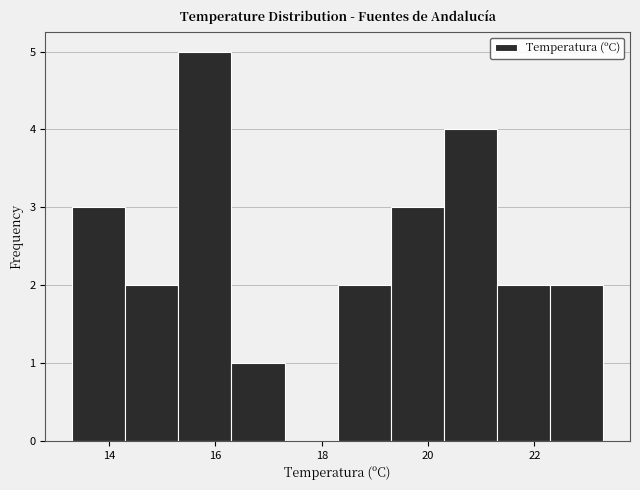

What is the height of the bar covering 16.3 to 17.3 on the x-axis? Neither the bar edges nor the heights are printed on the chart, so give them approximately, as read against the axes.

1